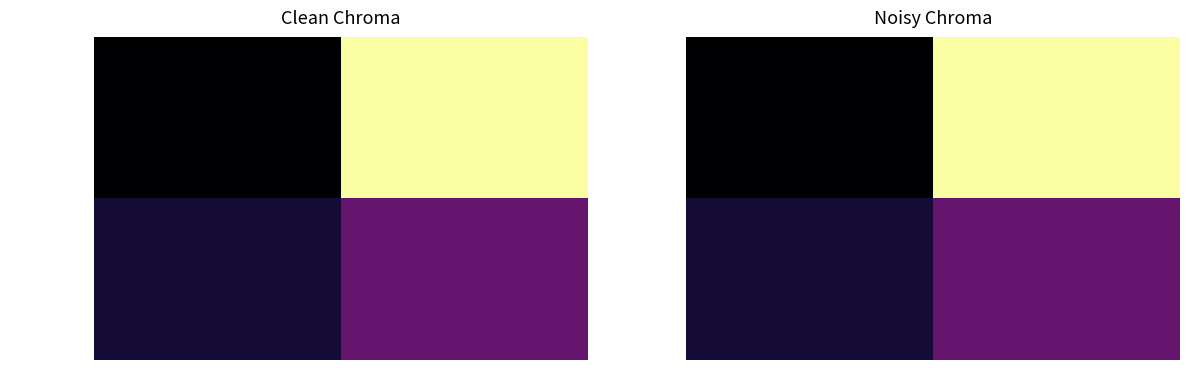

At which category is the sum across all series the highest?

io_index